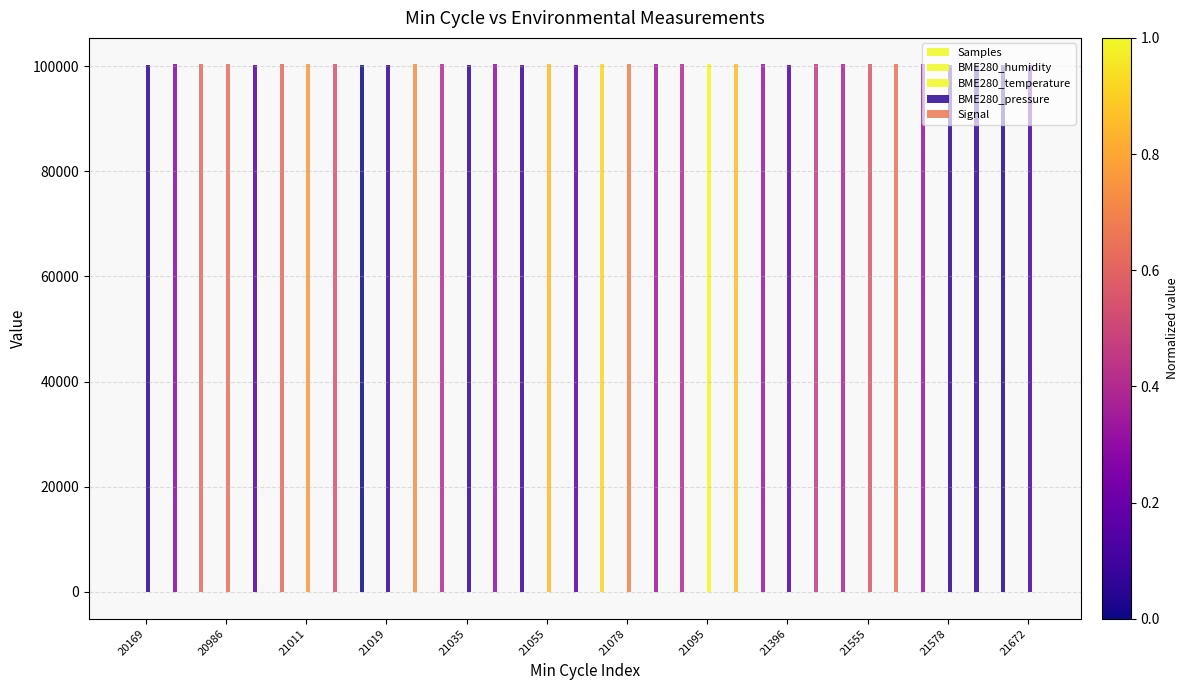

What is the maximum value shown in the chart?

100331.6